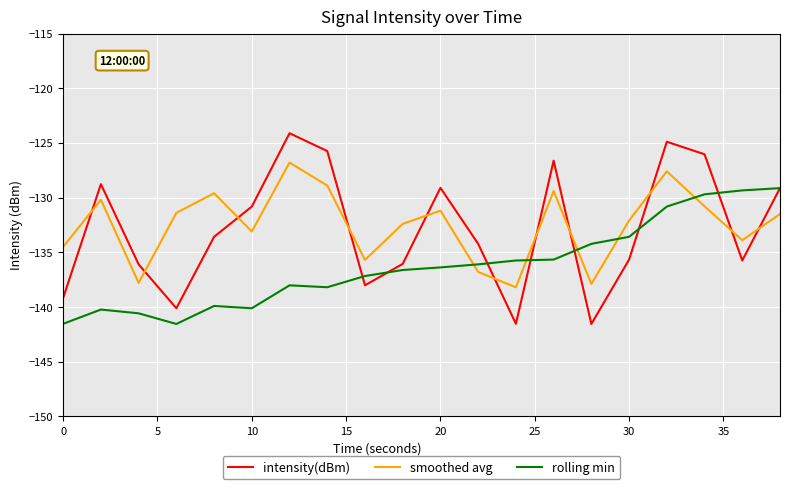

List the series in order of their peak value, highest first.

intensity(dBm), smoothed avg, rolling min